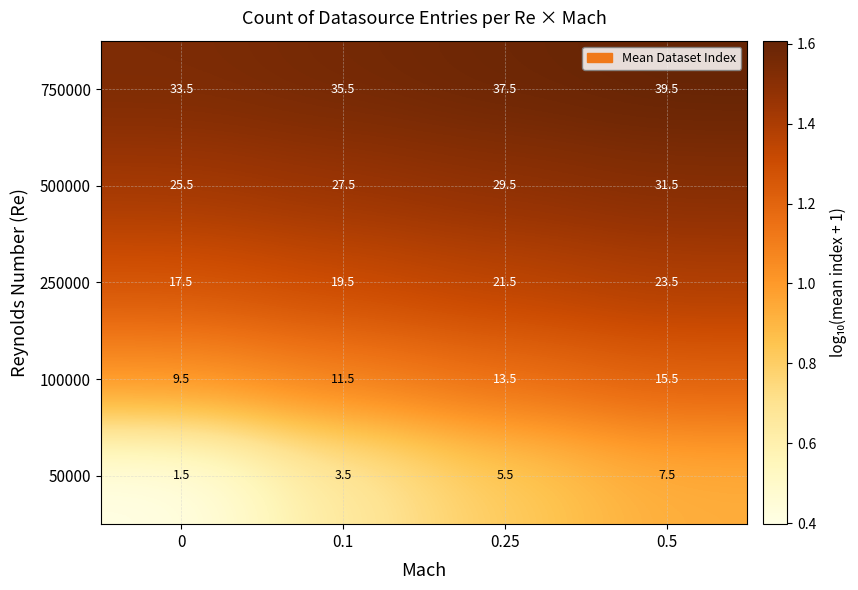

What is the minimum value shown in the chart?

1.5